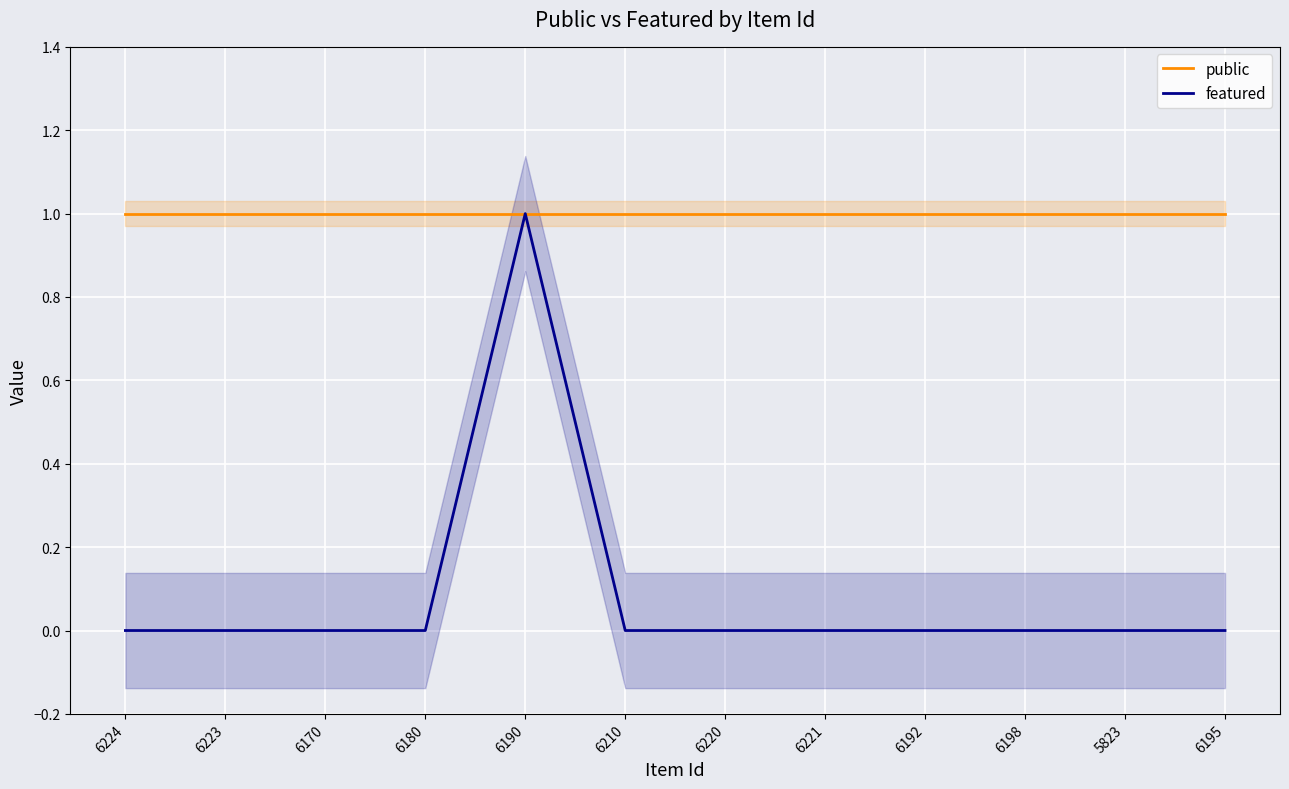

Is it true that featured equals 0 at 6224?

True